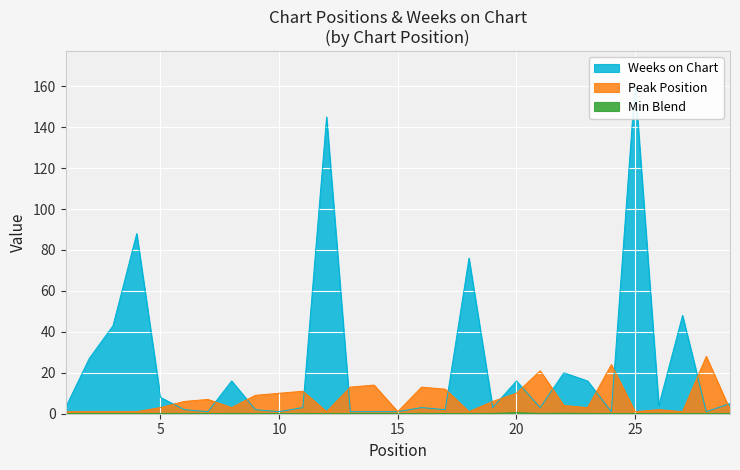

What is the lowest value of the Weeks on Chart series?

1